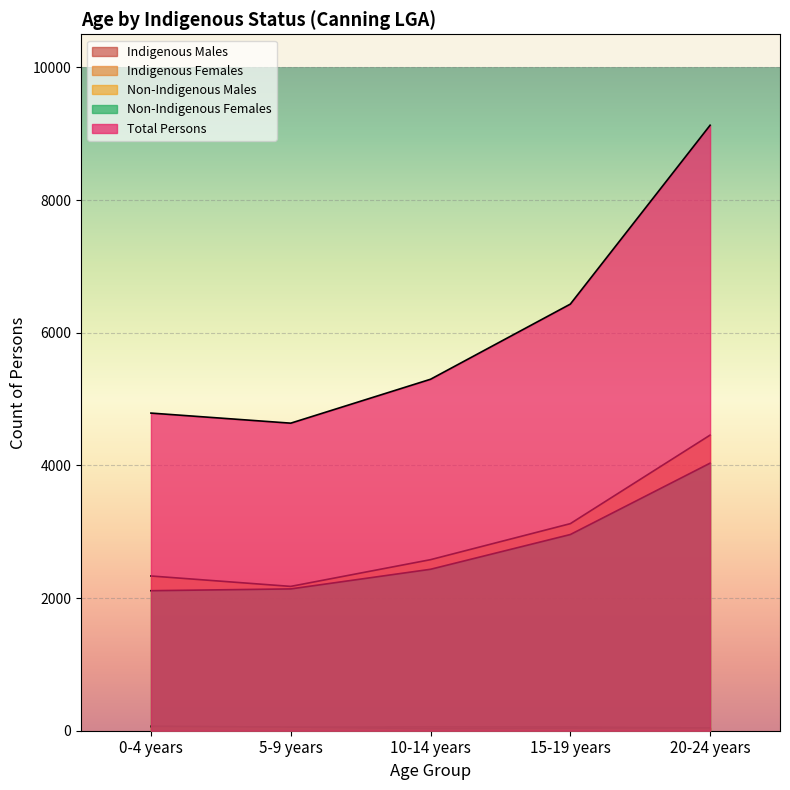

What is the sum of all Non-Indigenous Males values?

14667